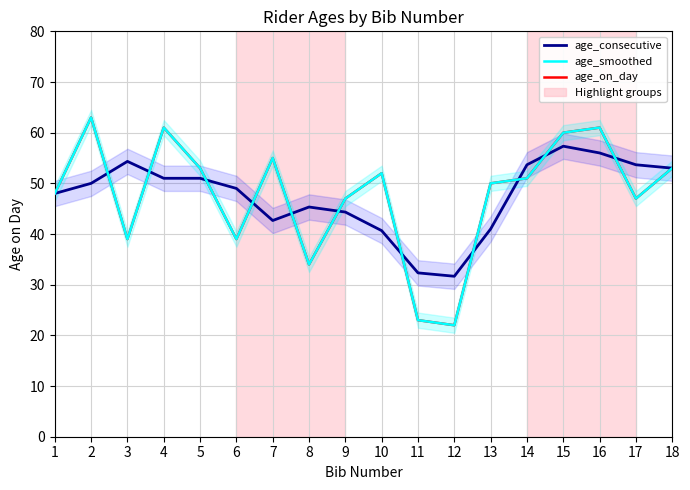

The age_consecutive series shows 31.4 at 2. True or false?

False